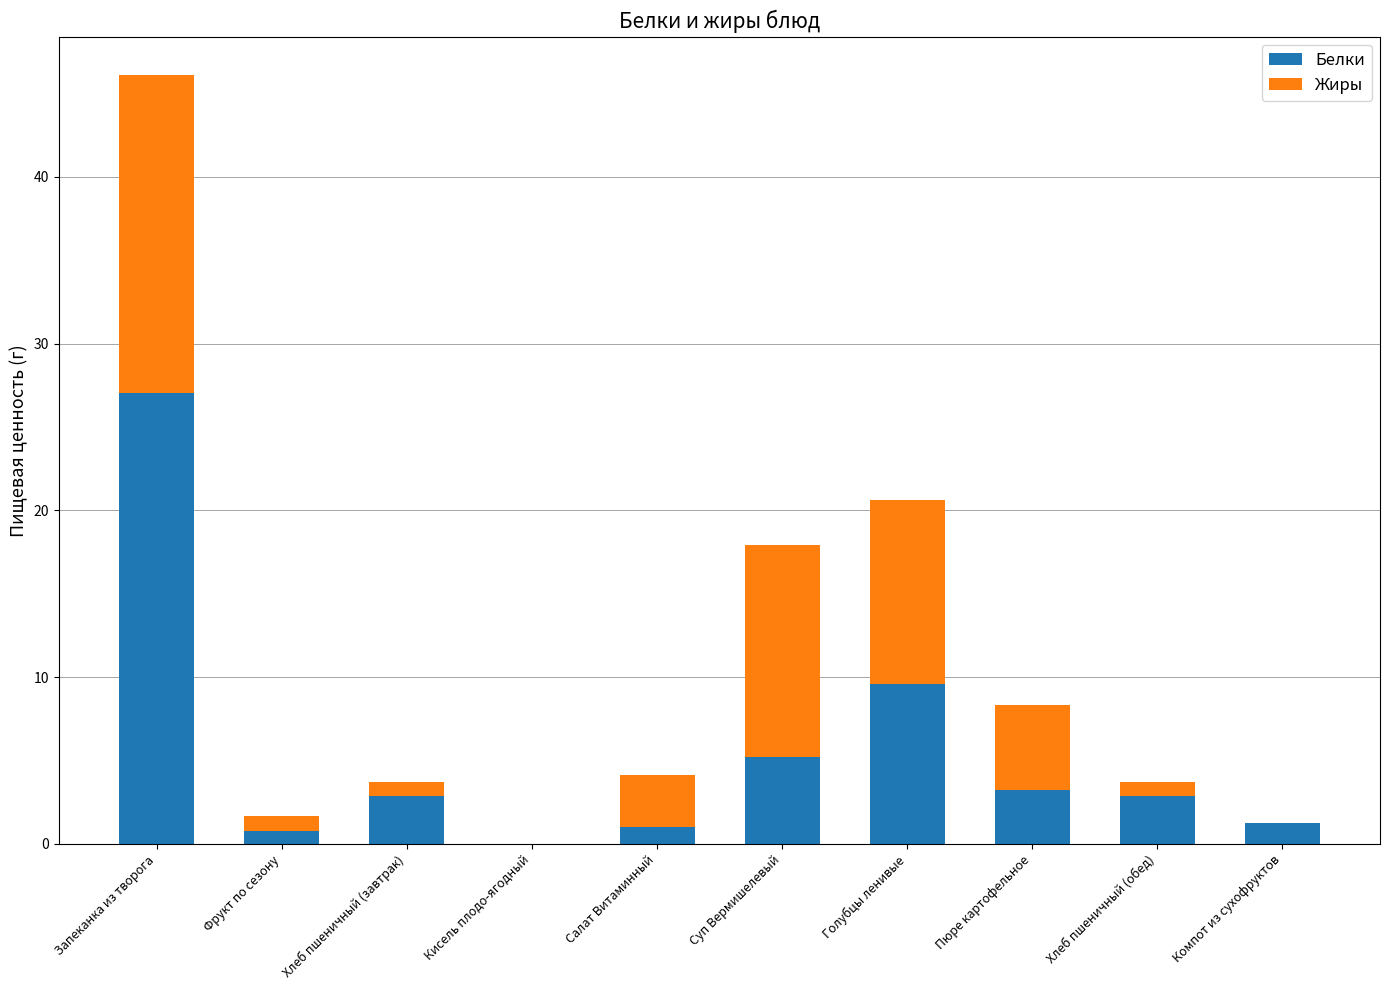

Which category has the highest value in the Белки series?

Запеканка из творога